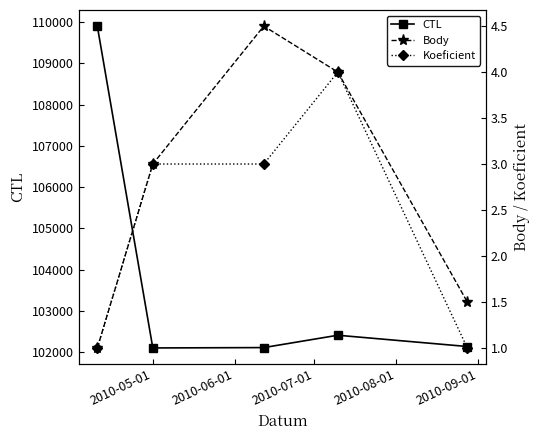

What is the maximum value shown in the chart?

109902.0